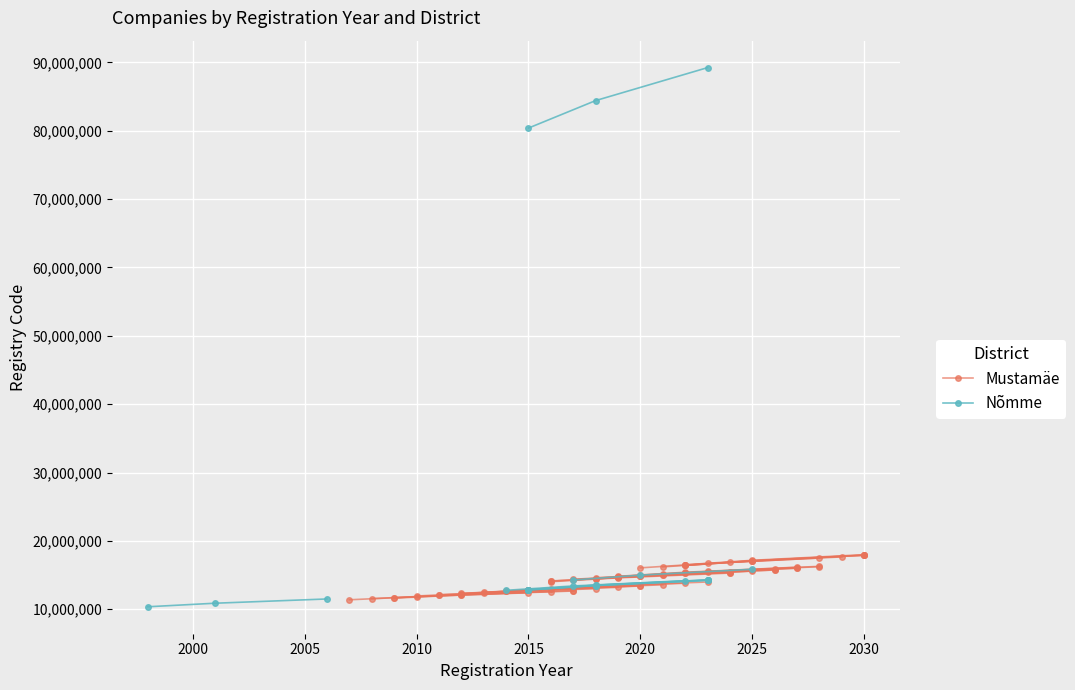

What are all the series names shown in the legend?

Mustamäe, Nõmme